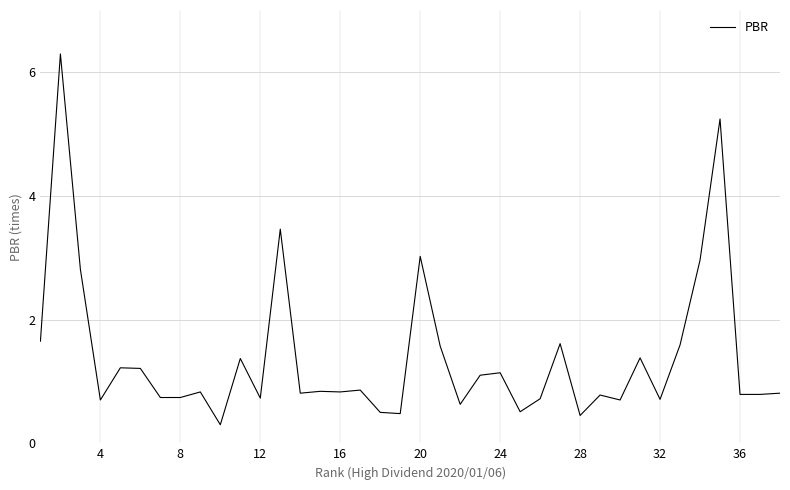

What is the difference between the maximum and minimum values?

6.0